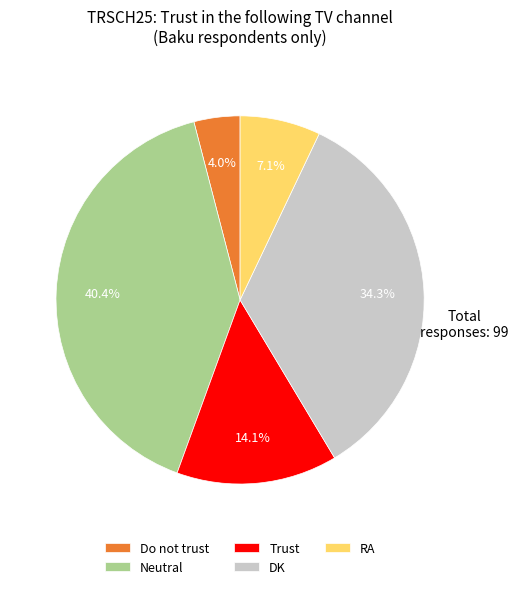

Between Do not trust and Neutral, which is larger?

Neutral